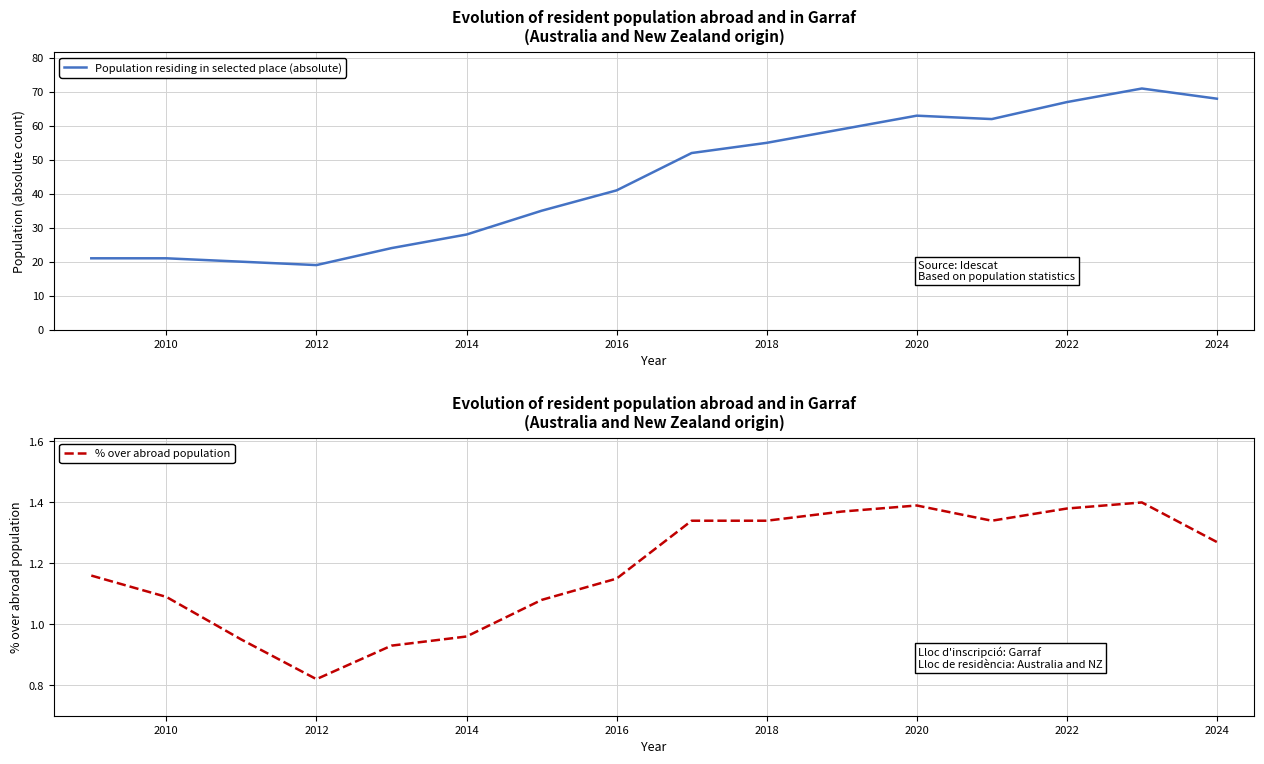

True or false: Population residing in selected place (absolute) and % over abroad population intersect in this chart.

False